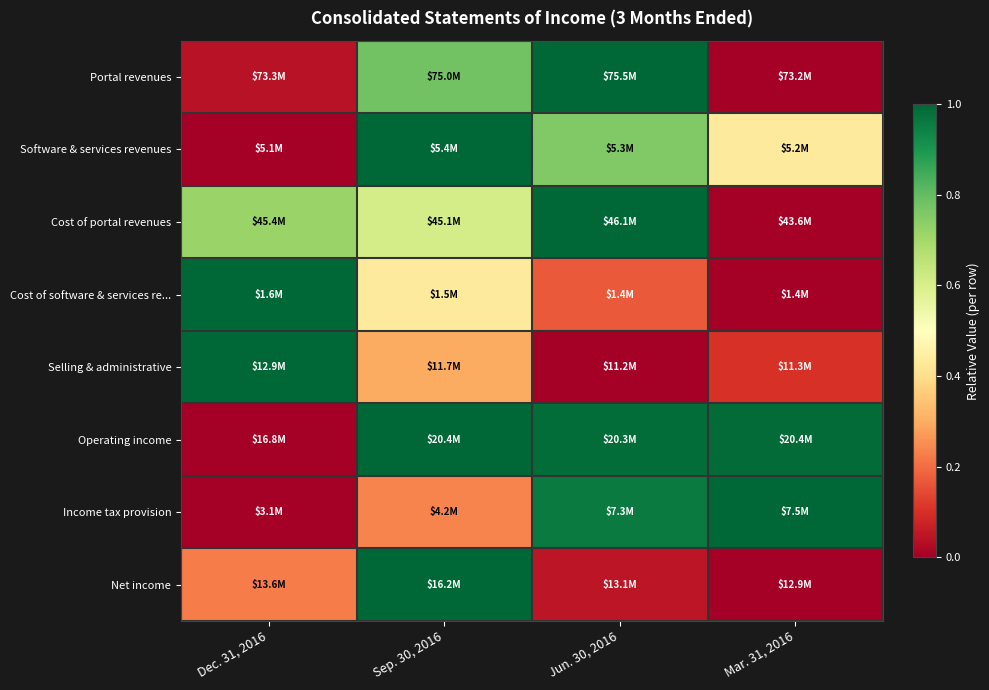

At how many categories does at least one series exceed 0?

4